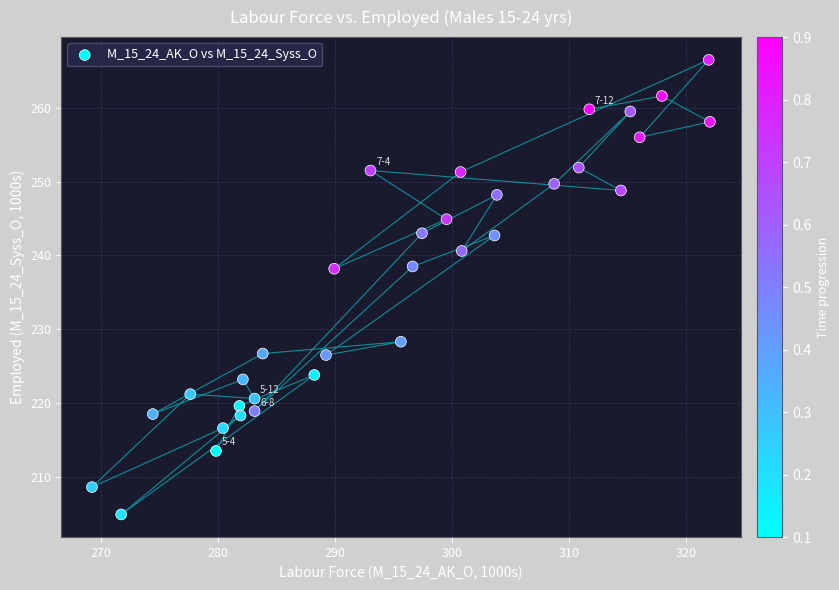

What is the range of X values (max minus min)?

52.8